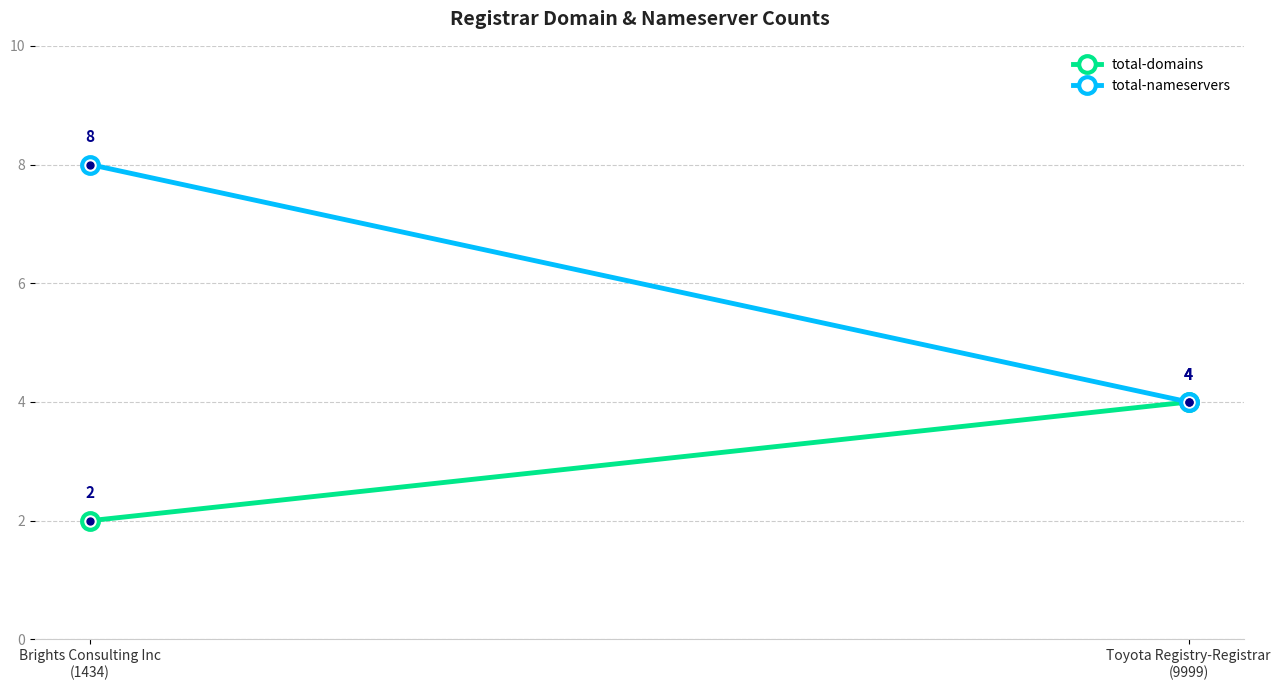

Count the number of data series in this chart.

2